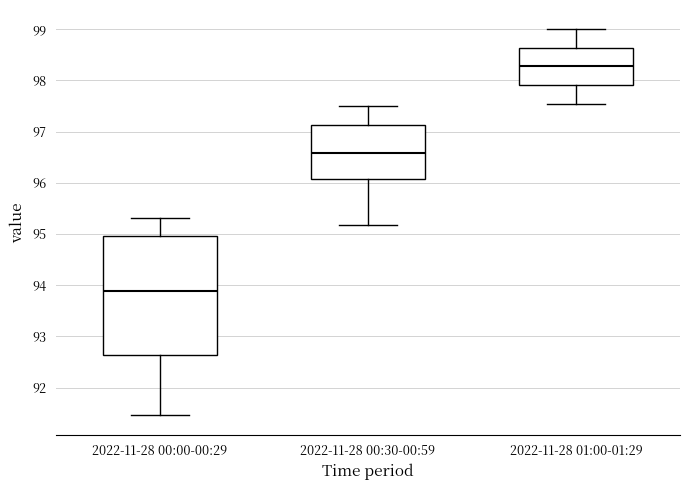

Which box has the highest median line?

2022-11-28 01:00-01:29